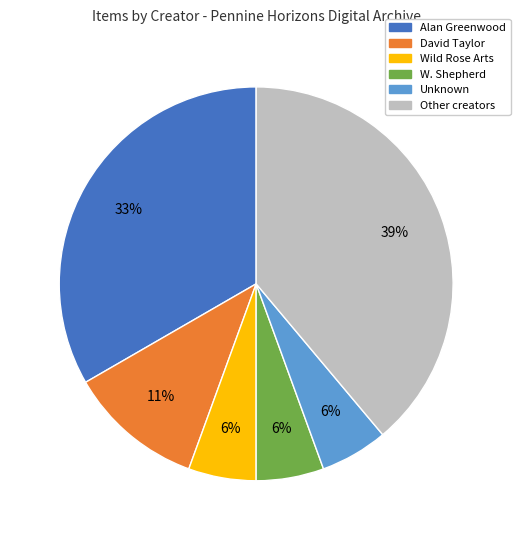

To the nearest percent, what is the difference between the largest and smallest slice percentages?

33%